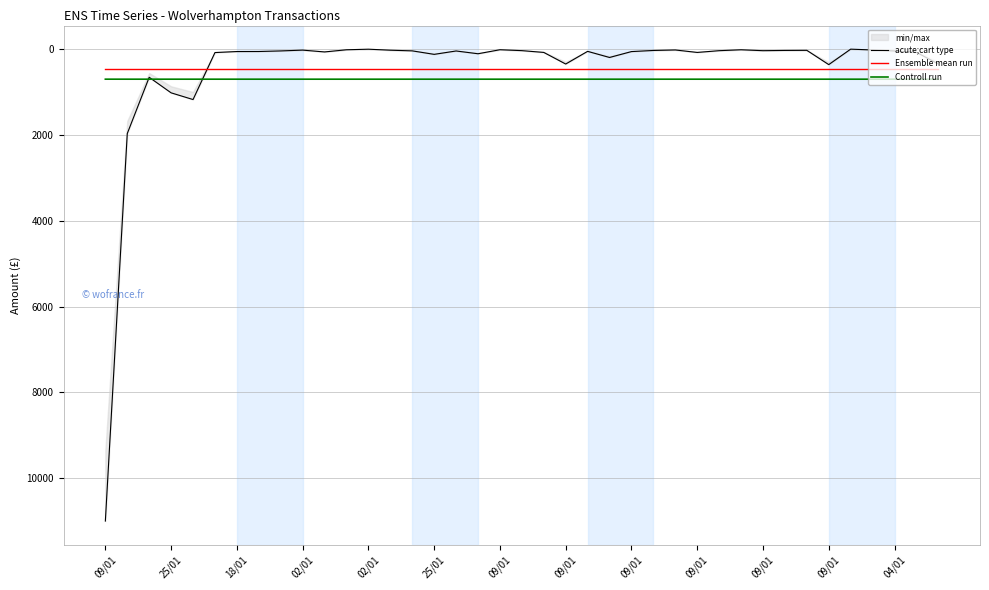

Between 18/01 and 09/01, which series saw the biggest shift?

acute;cart type